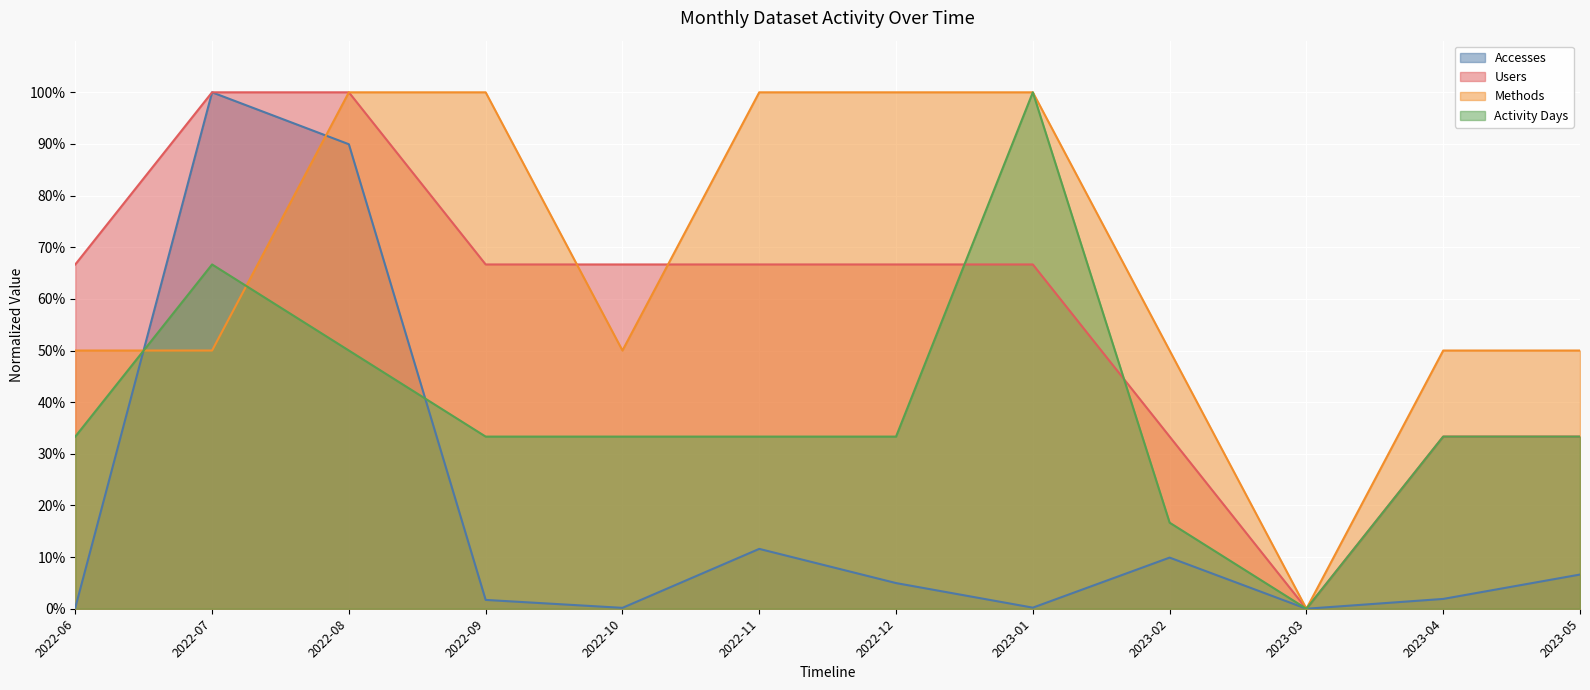

At which category is the sum across all series the highest?

2022-08